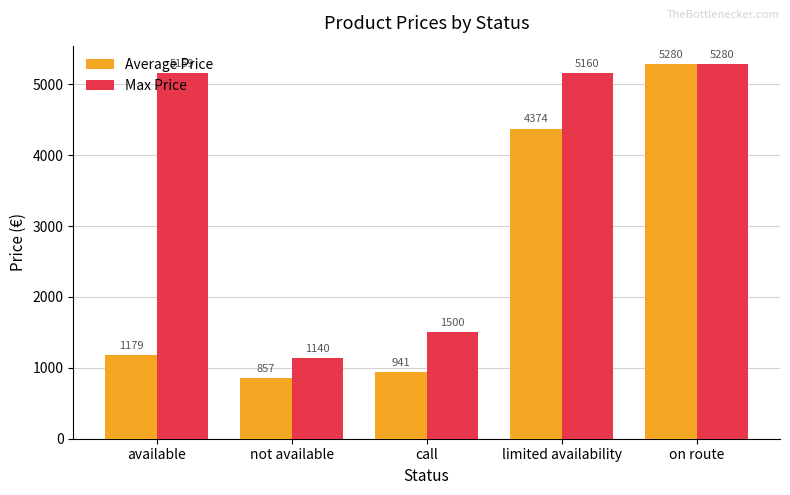

List the labels in order of Average Price value, smallest first.

not available, call, available, limited availability, on route